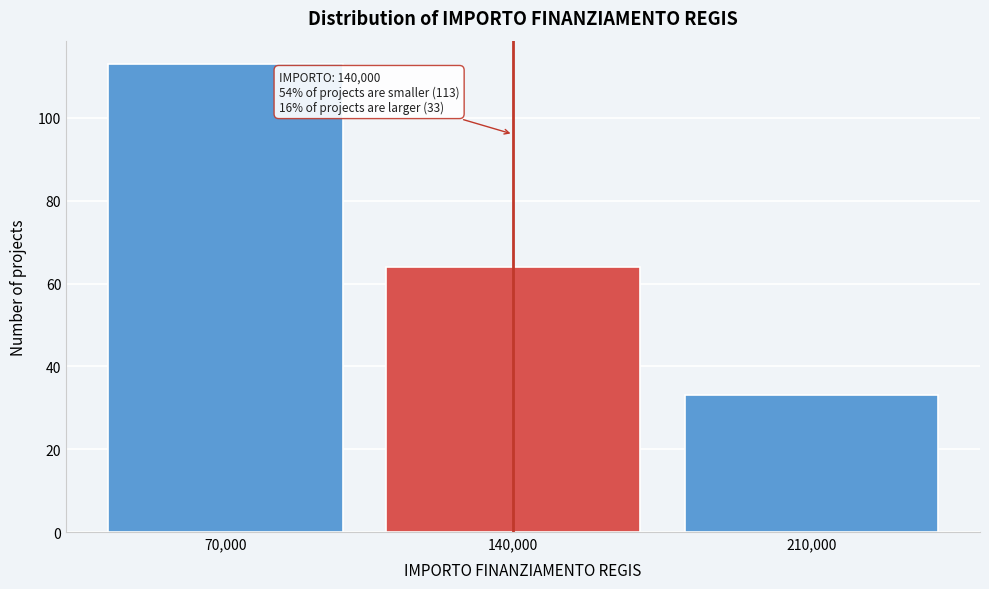

Reading right to left, transcribe all the data shown in this chart.

33	64	113